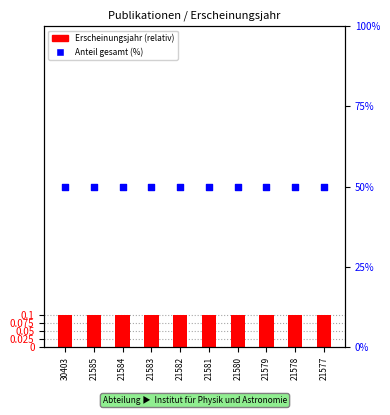

Which series contains the lowest Y value?

Erscheinungsjahr (relativ)